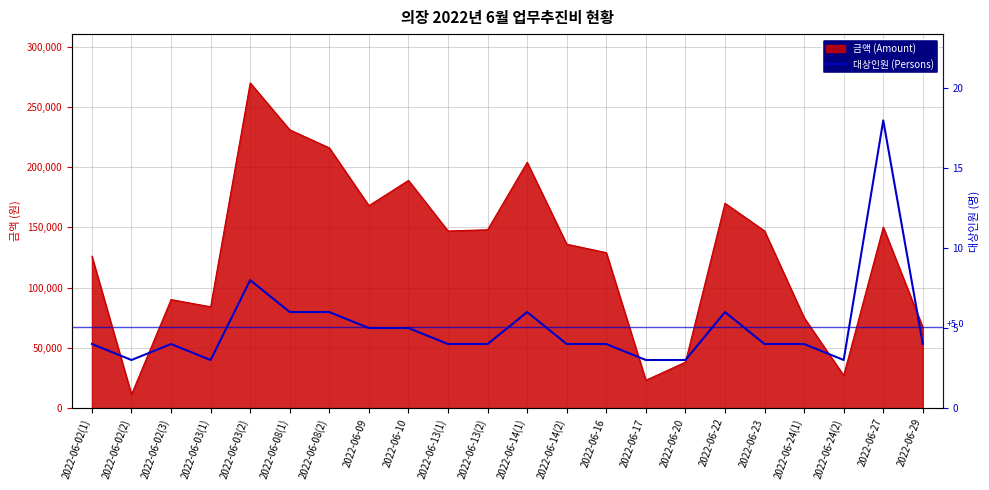

Is it true that the value at 2022-06-14(1) is 9?

False